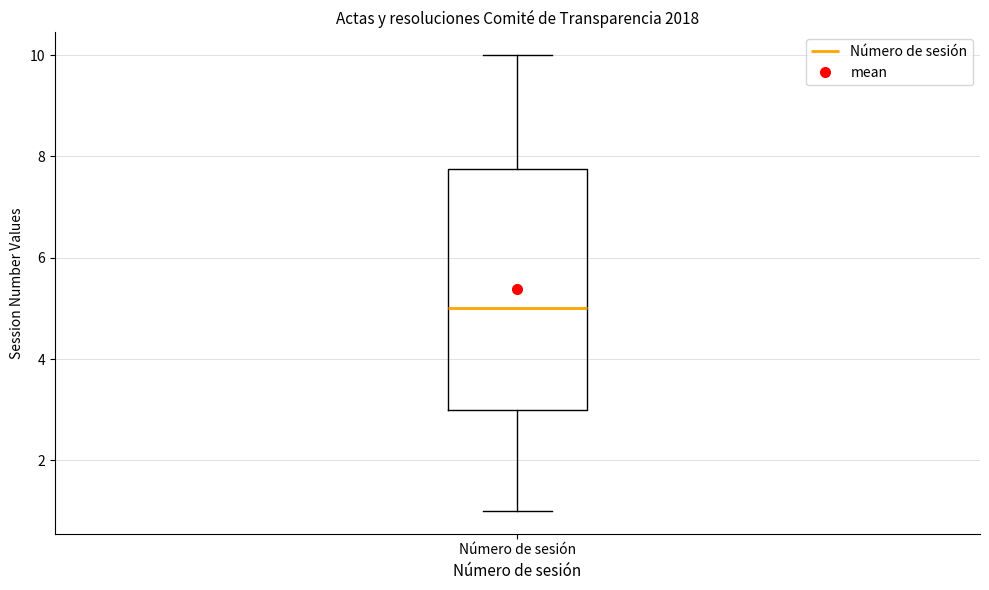

Where does the lower whisker of the box for Número de sesión end on the y-axis? The values are not printed on the chart, so give them approximately, as read against the axis.

1.0